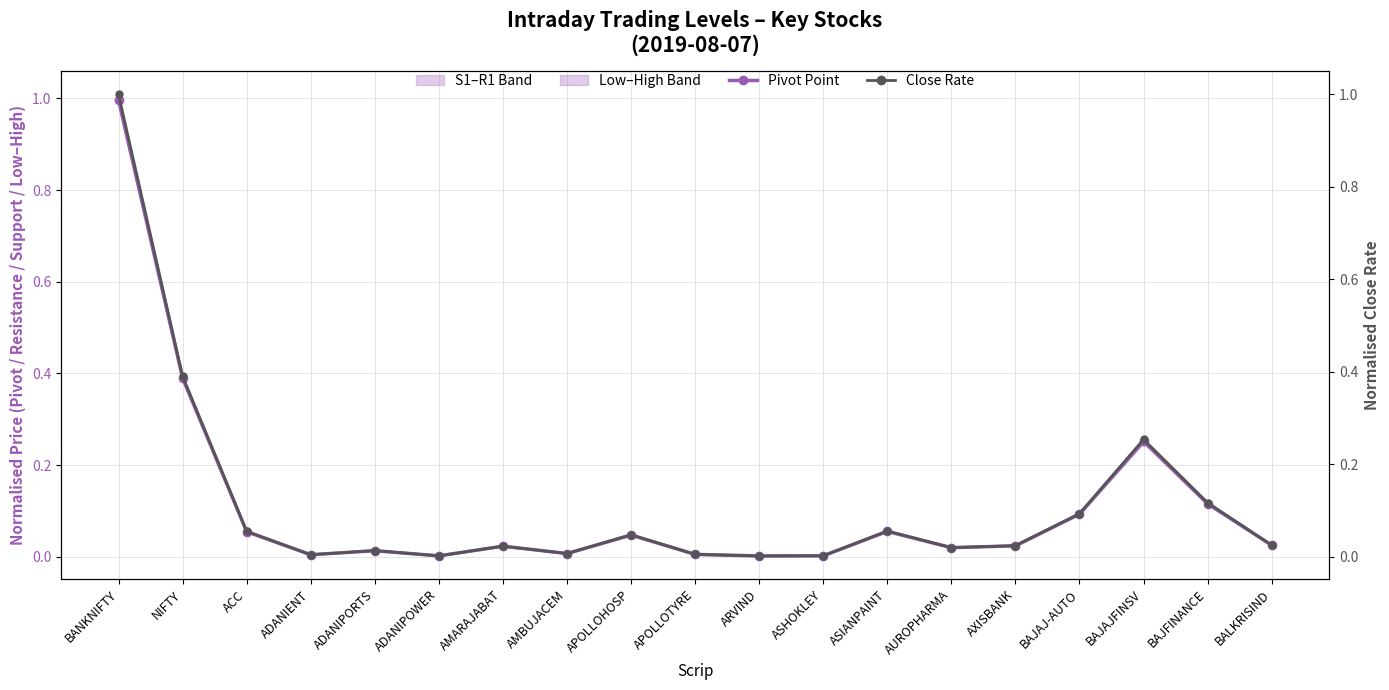

Reading left to right, what are all the values shown in this chart?

Pivot Point: BANKNIFTY=1.0	NIFTY=0.4	ACC=0.1	ADANIENT=0.0	ADANIPORTS=0.0	ADANIPOWER=0.0	AMARAJABAT=0.0	AMBUJACEM=0.0	APOLLOHOSP=0.0	APOLLOTYRE=0.0	ARVIND=0.0	ASHOKLEY=0.0	ASIANPAINT=0.1	AUROPHARMA=0.0	AXISBANK=0.0	BAJAJ-AUTO=0.1	BAJAJFINSV=0.3	BAJFINANCE=0.1	BALKRISIND=0.0
Close Rate: BANKNIFTY=1.0	NIFTY=0.4	ACC=0.1	ADANIENT=0.0	ADANIPORTS=0.0	ADANIPOWER=0.0	AMARAJABAT=0.0	AMBUJACEM=0.0	APOLLOHOSP=0.0	APOLLOTYRE=0.0	ARVIND=0.0	ASHOKLEY=0.0	ASIANPAINT=0.1	AUROPHARMA=0.0	AXISBANK=0.0	BAJAJ-AUTO=0.1	BAJAJFINSV=0.3	BAJFINANCE=0.1	BALKRISIND=0.0